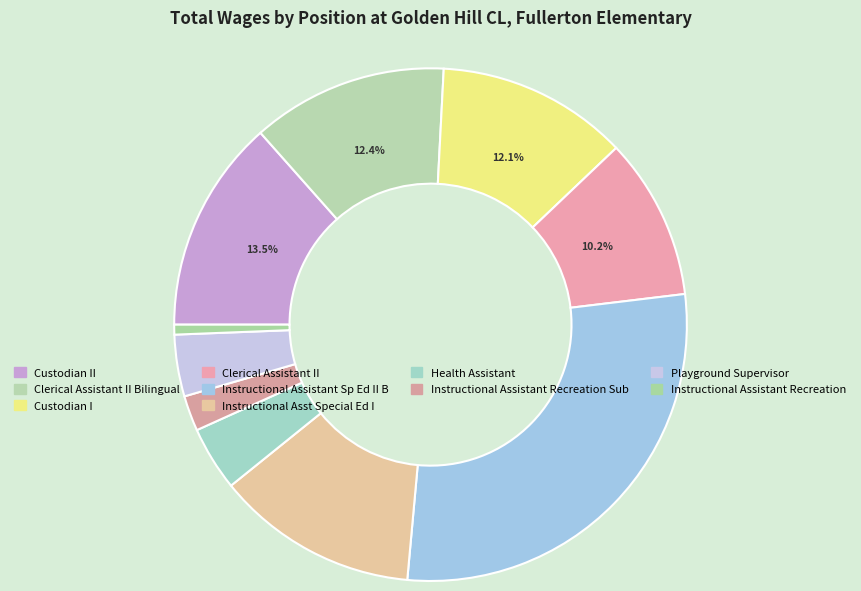

Rank the categories by value from highest to lowest.

Instructional Assistant Sp Ed II B, Custodian II, Instructional Asst Special Ed I, Clerical Assistant II Bilingual, Custodian I, Clerical Assistant II, Health Assistant, Playground Supervisor, Instructional Assistant Recreation Sub, Instructional Assistant Recreation